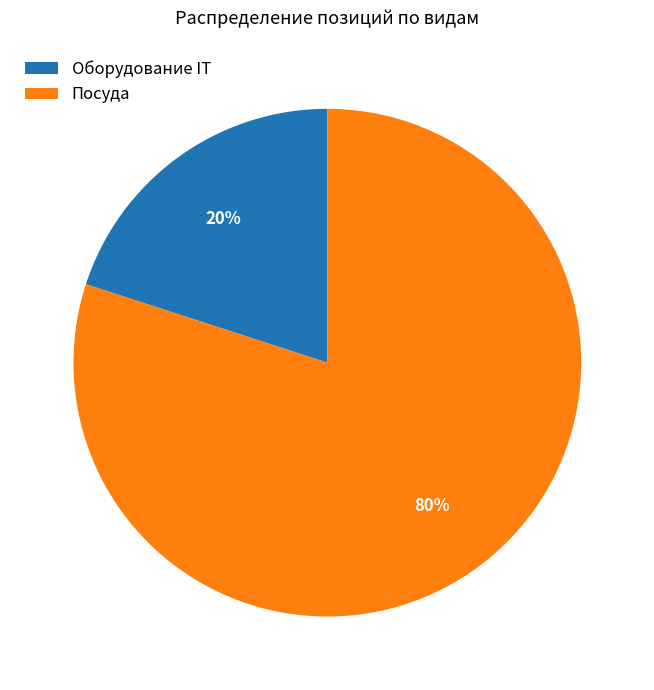

What is the smallest slice in the pie chart?

Оборудование IT